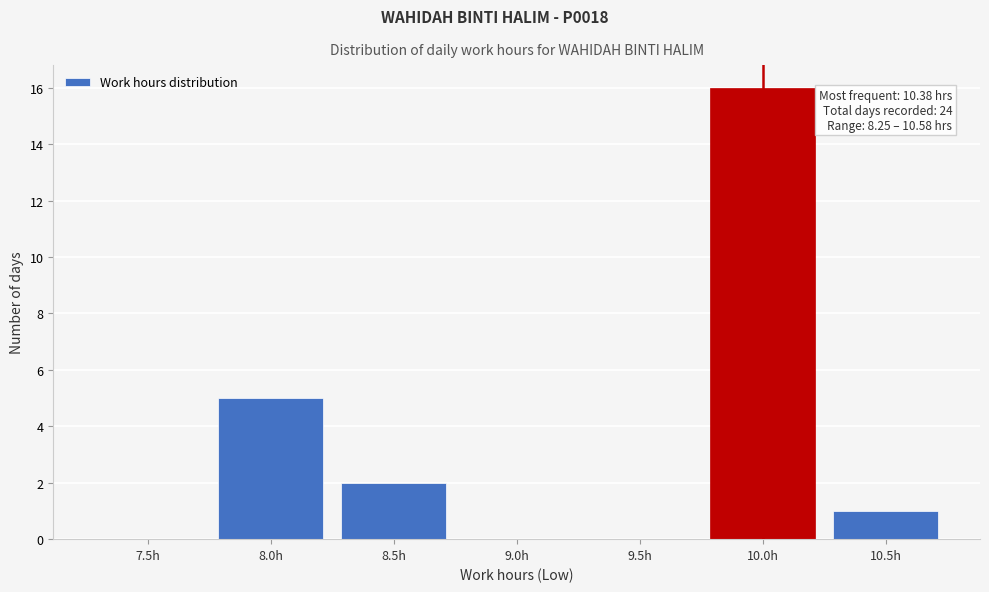

Reading left to right, extract all data points from this chart.

7.5h=0	8.0h=5	8.5h=2	9.0h=0	9.5h=0	10.0h=16	10.5h=1